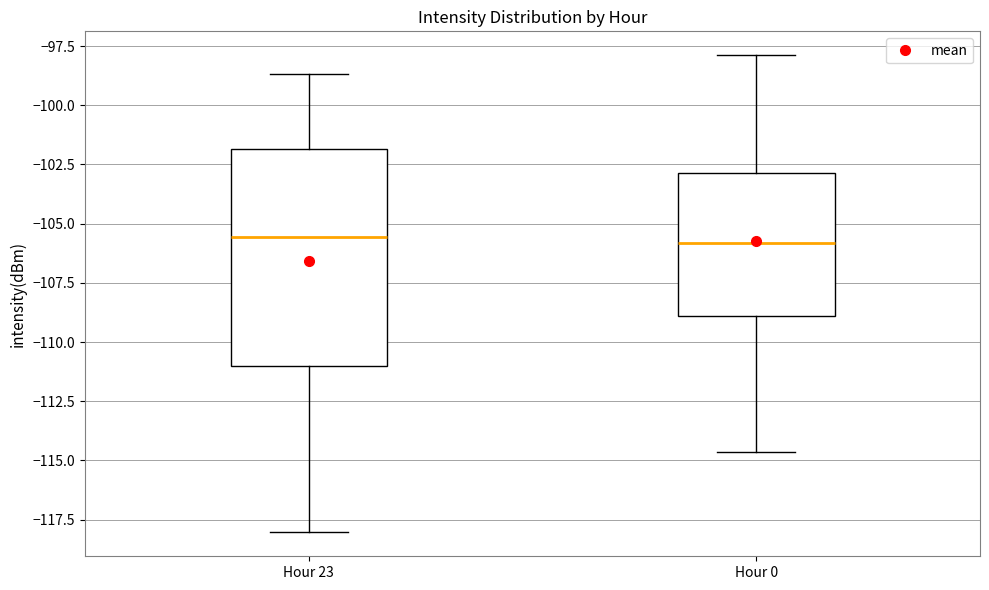

Reading left to right, transcribe this box plot: for each box, give where its median line is, the range the box spans, and where its two whiskers end, as read against the y-axis. The values are not printed on the chart, so give them approximately, as read against the axis.

Hour 23: median -105.5, box -111.0 to -102.0, whiskers -118.0 to -98.5
Hour 0: median -106.0, box -109.0 to -103.0, whiskers -114.5 to -98.0